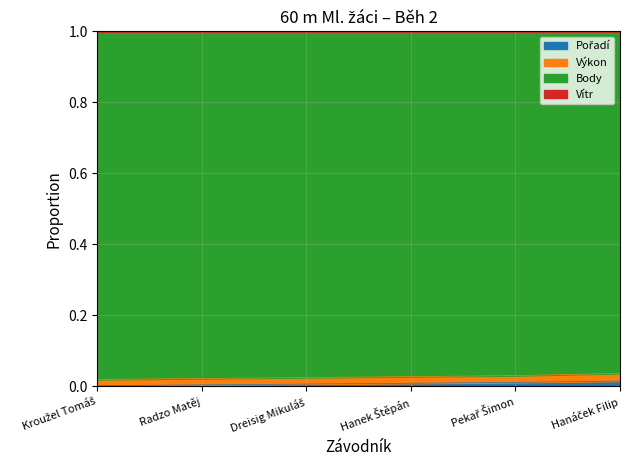

Does the chart display data point markers on the line(s)?

No